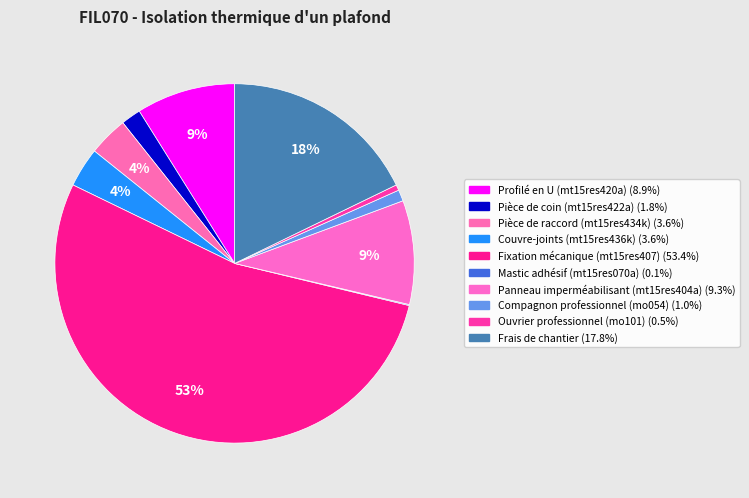

The Couvre-joints (mt15res436k) slice represents 4% of the pie. True or false?

True